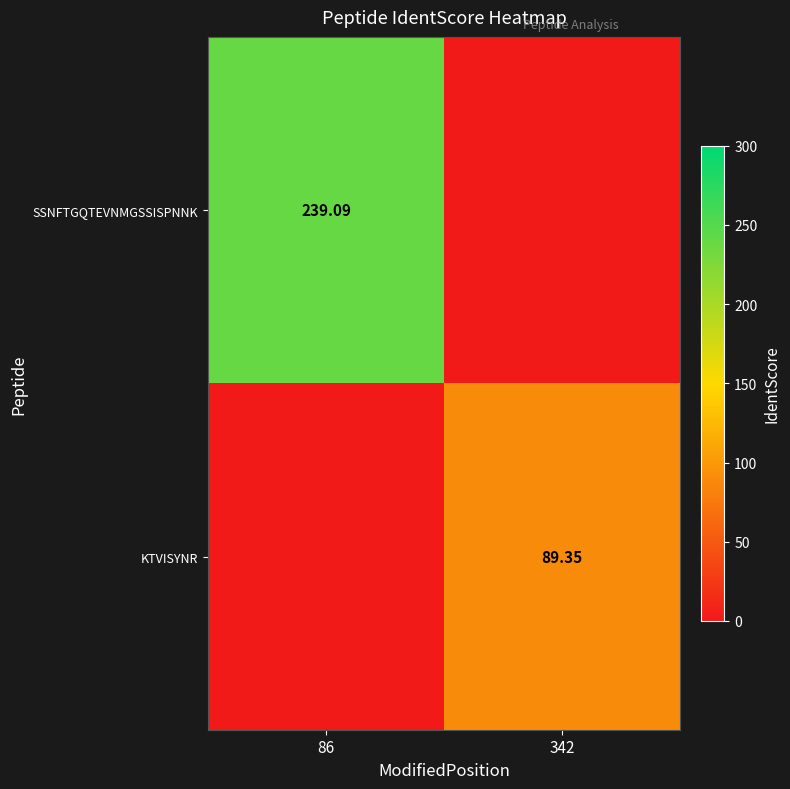

Is the value of SSNFTGQTEVNMGSSISPNNK at 86 greater than the value of KTVISYNR at 342?

Yes